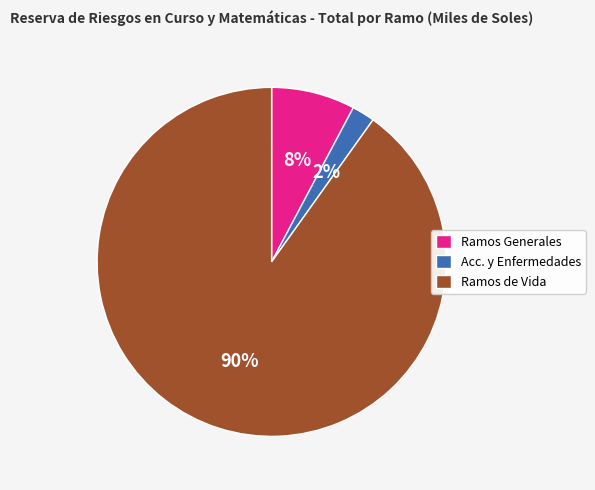

How many slices are in this pie chart?

3